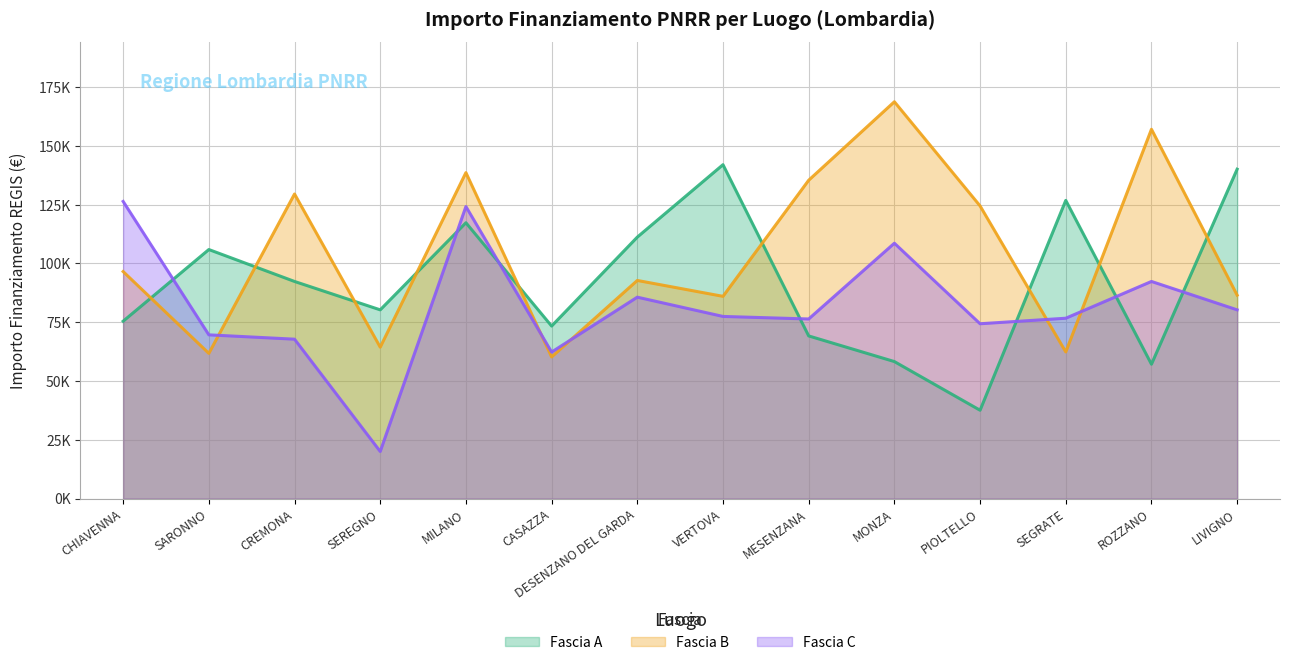

What is the average value of the Fascia C series?

81582.1